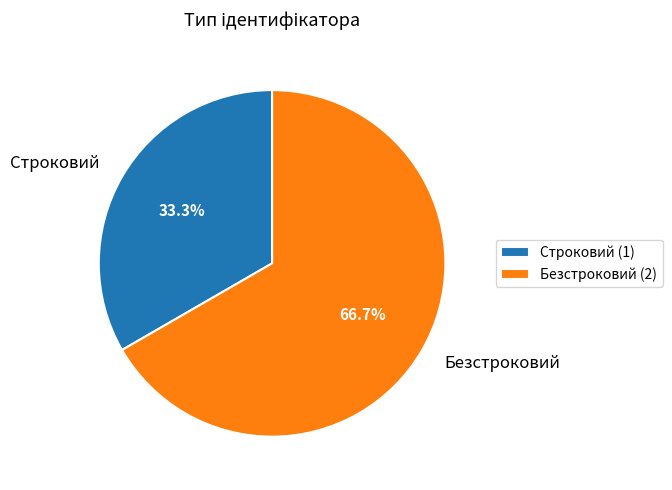

What percentage is NOT represented by Строковий?

66.7%